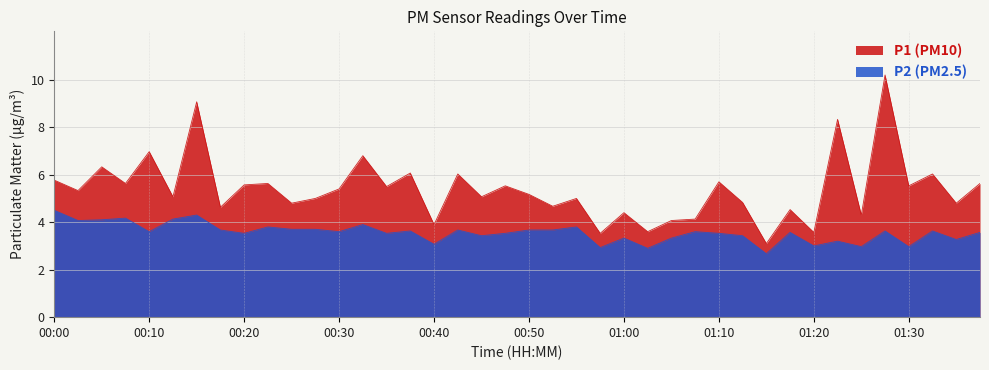

True or false: P1 has a value of 4.6 at 00:18.

True